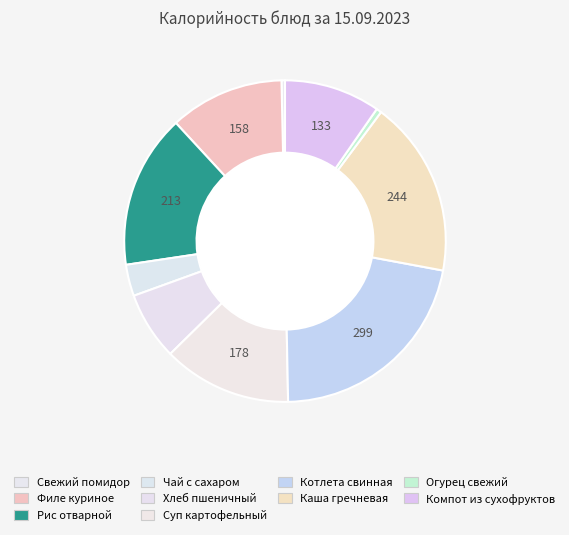

What is the change in value from Котлета свинная to Каша гречневая?

-55.2